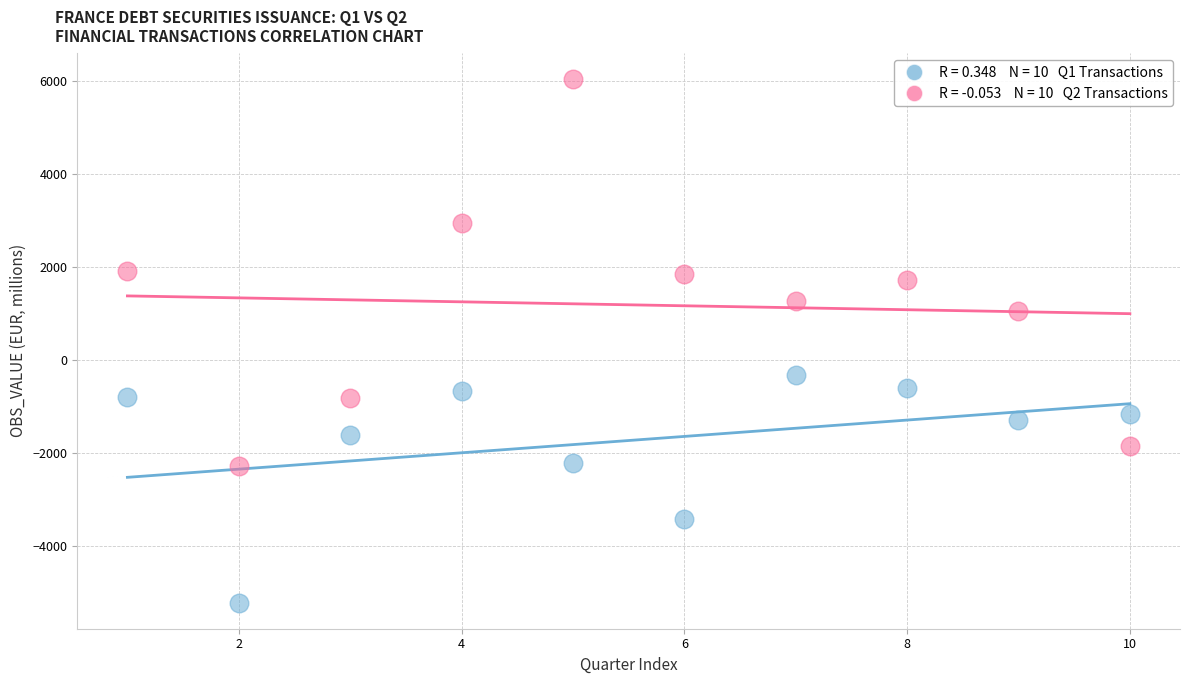

Across all data points, what is the range of X values (max minus min)?

9